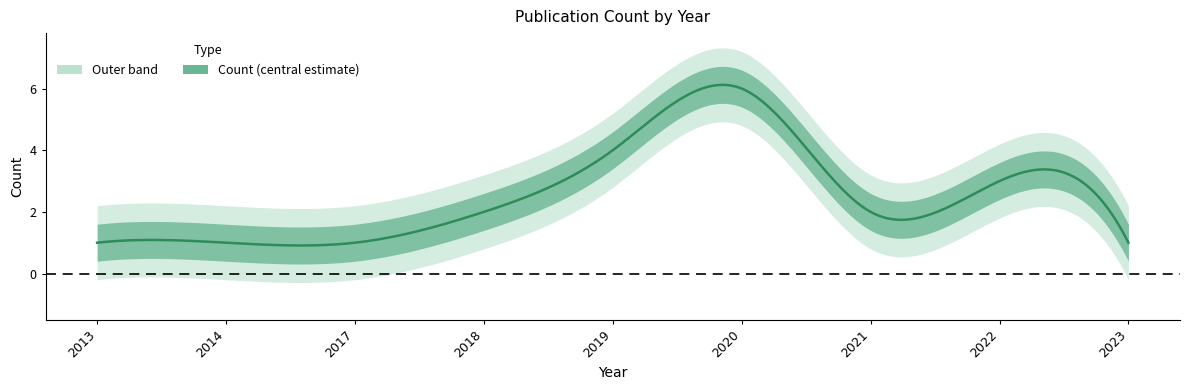

Reading left to right, extract all data points from this chart.

1	1	1	2	4	6	2	3	1